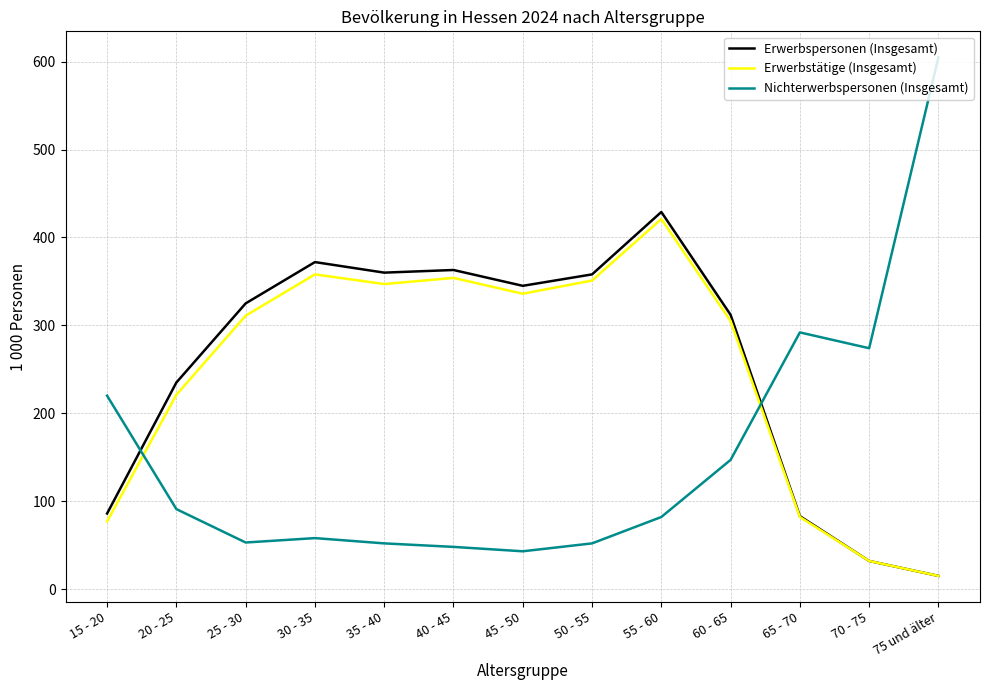

Which series has the widest spread of values?

Nichterwerbspersonen (Insgesamt)